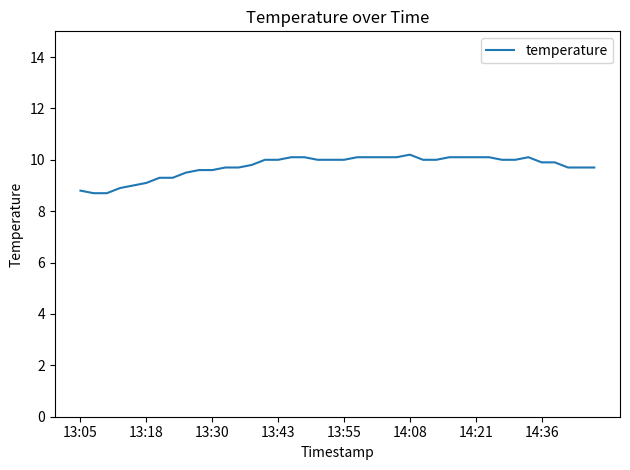

What is the greatest value displayed?

10.2